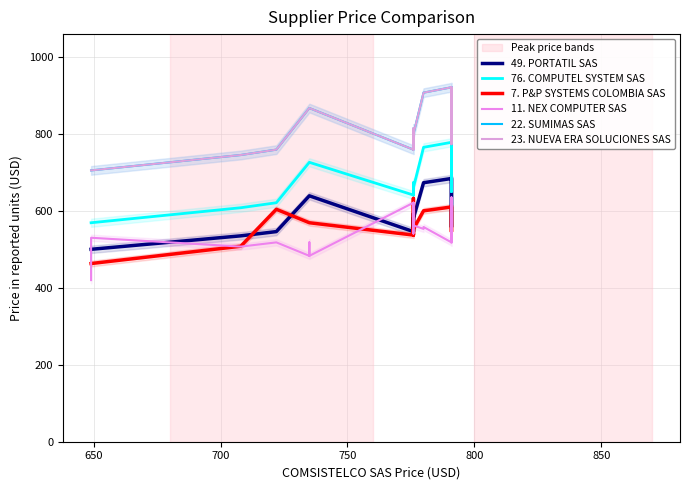

Which series has the largest total across all categories?

22. SUMIMAS SAS